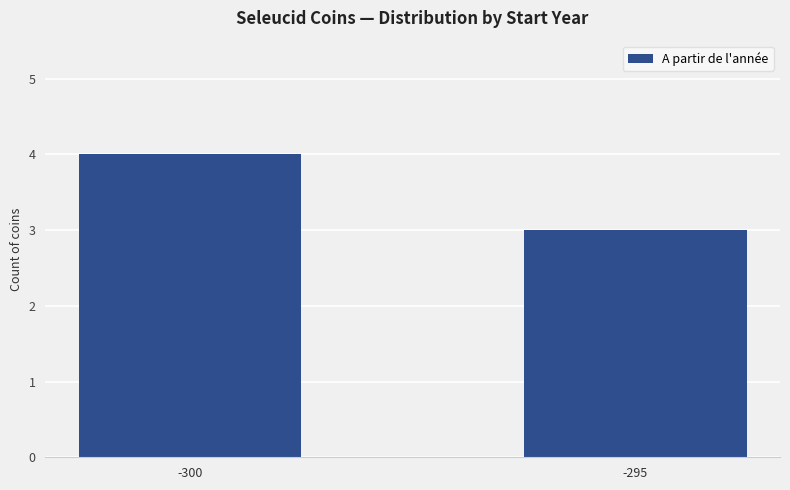

Between -300 and -295, which is larger?

-300